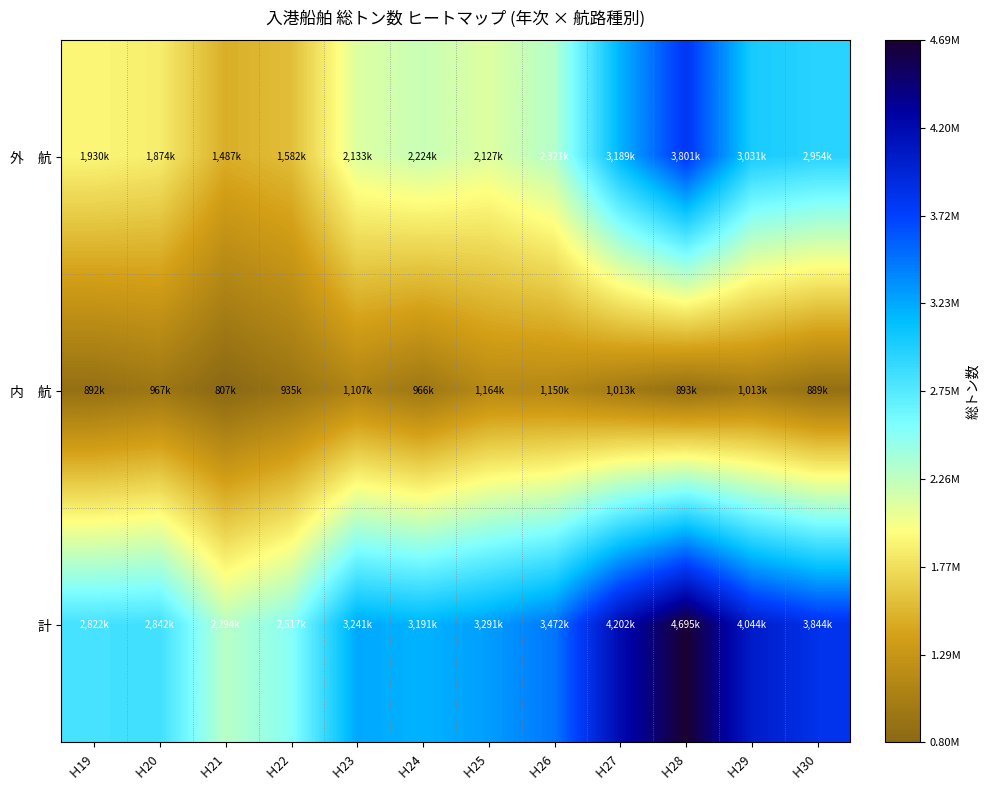

Rank the series by their average value, from lowest to highest.

内 航, 外 航, 計